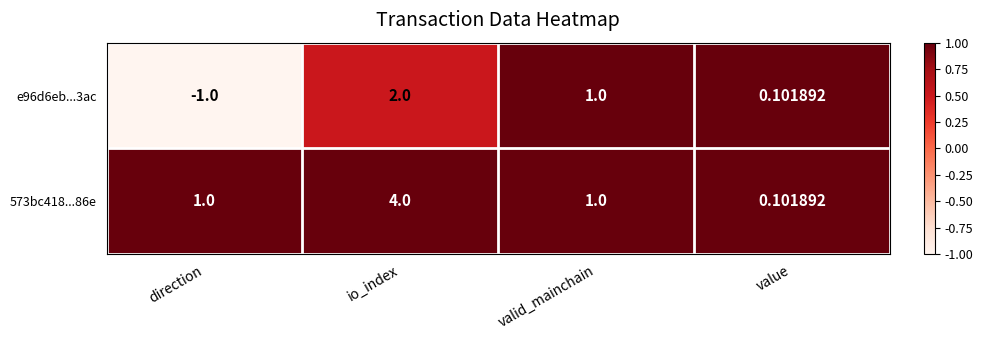

How many series are shown in this chart?

2